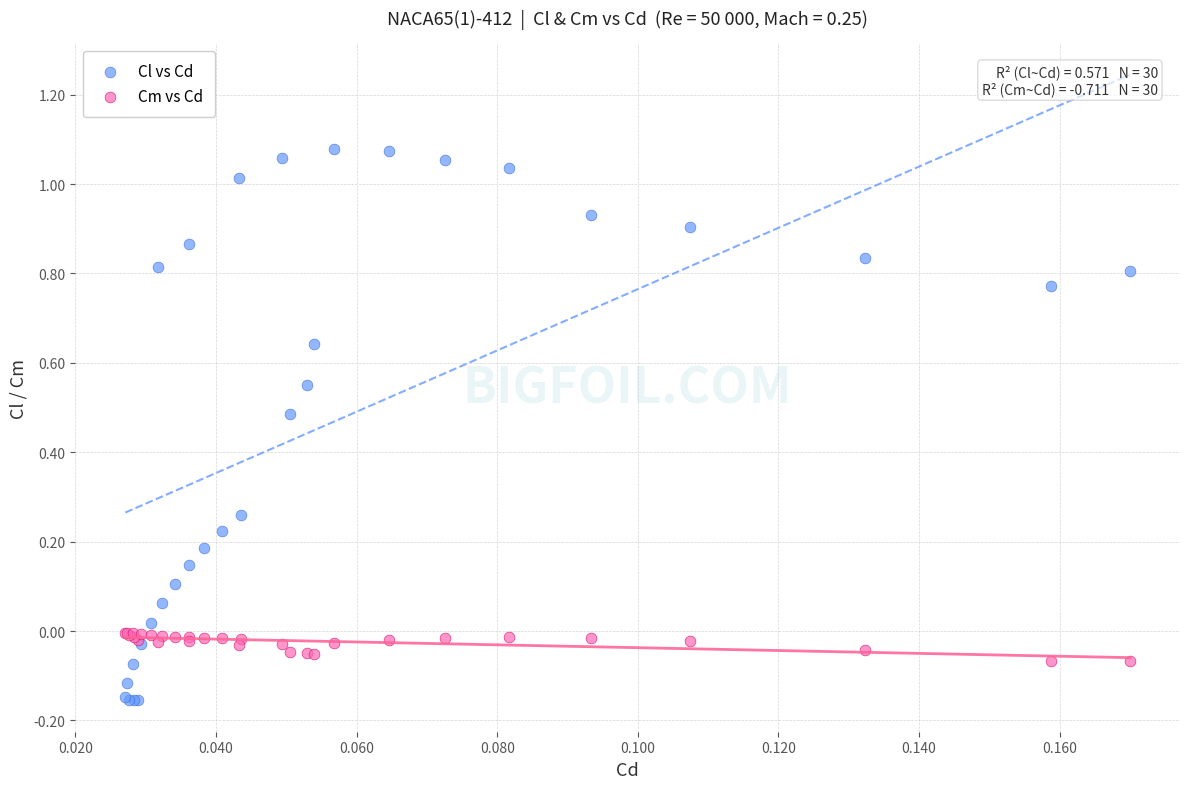

Which series has the largest Y range (max minus min)?

Cl vs Cd